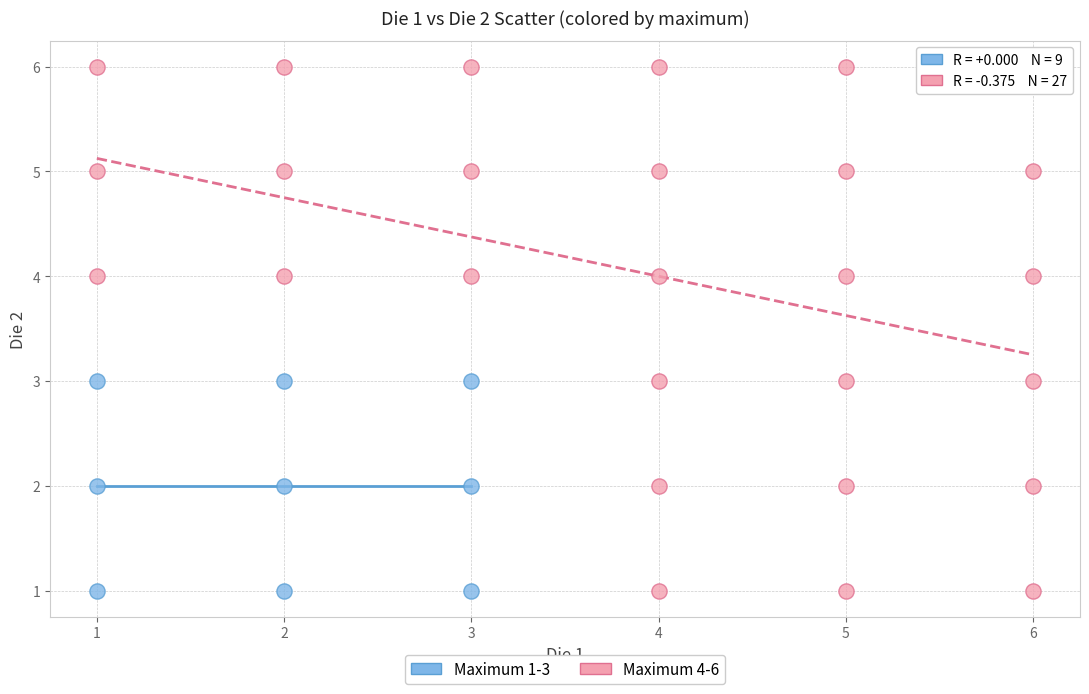

Which series has the widest spread of Y values?

Maximum 4-6